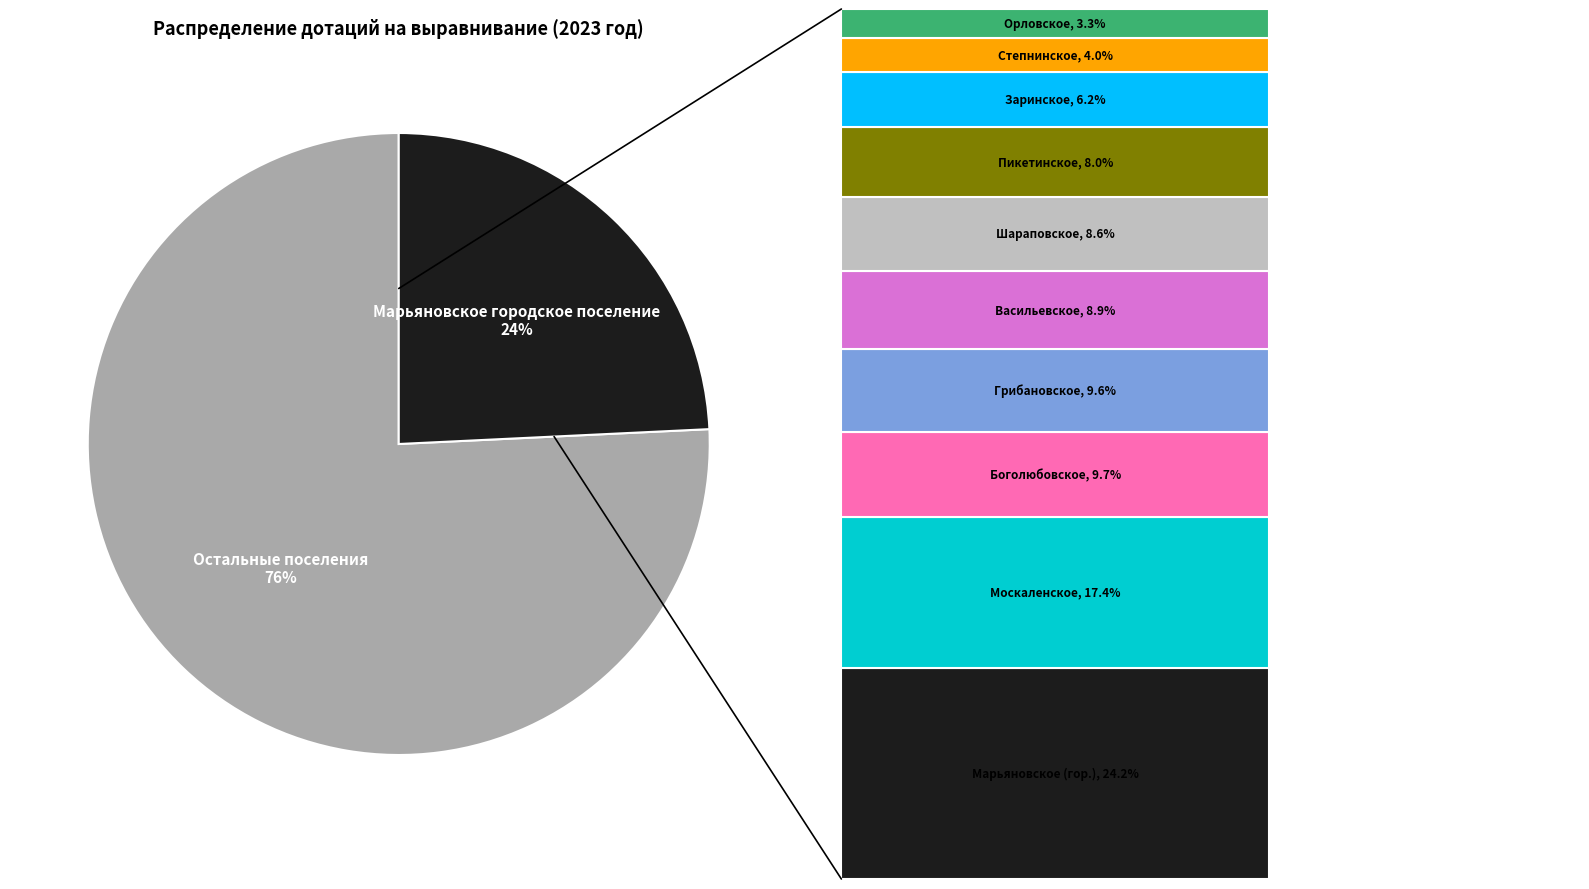

Is there a majority slice in this chart?

Yes